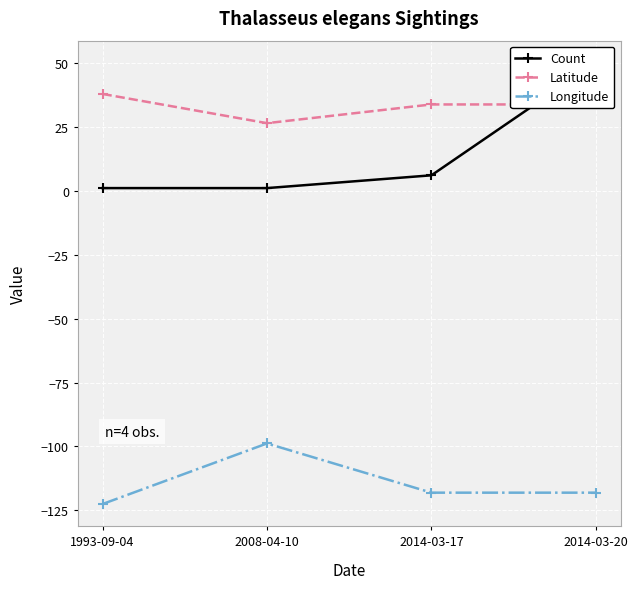

What is the highest value of the Count series?

50.0